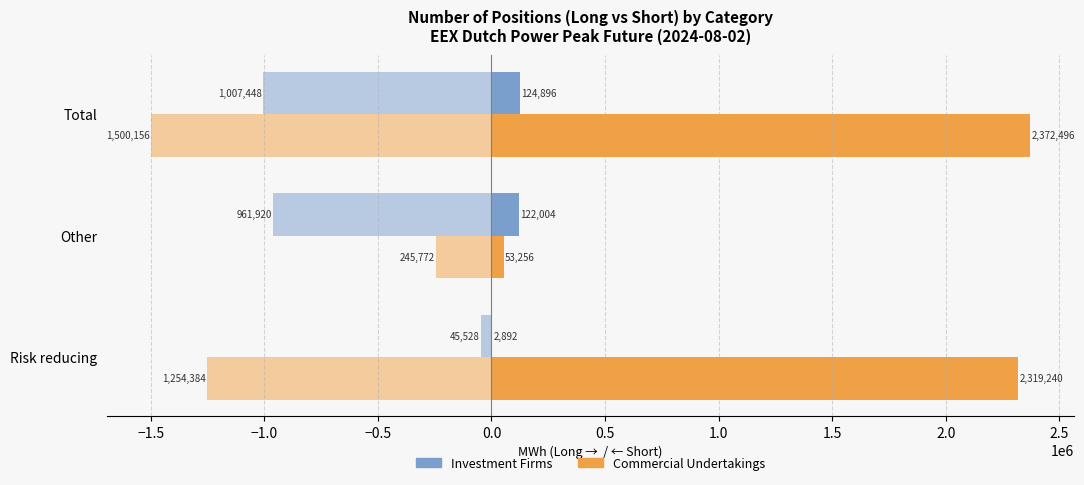

How many values in the Commercial Undertakings Long series exceed 2319240?

1